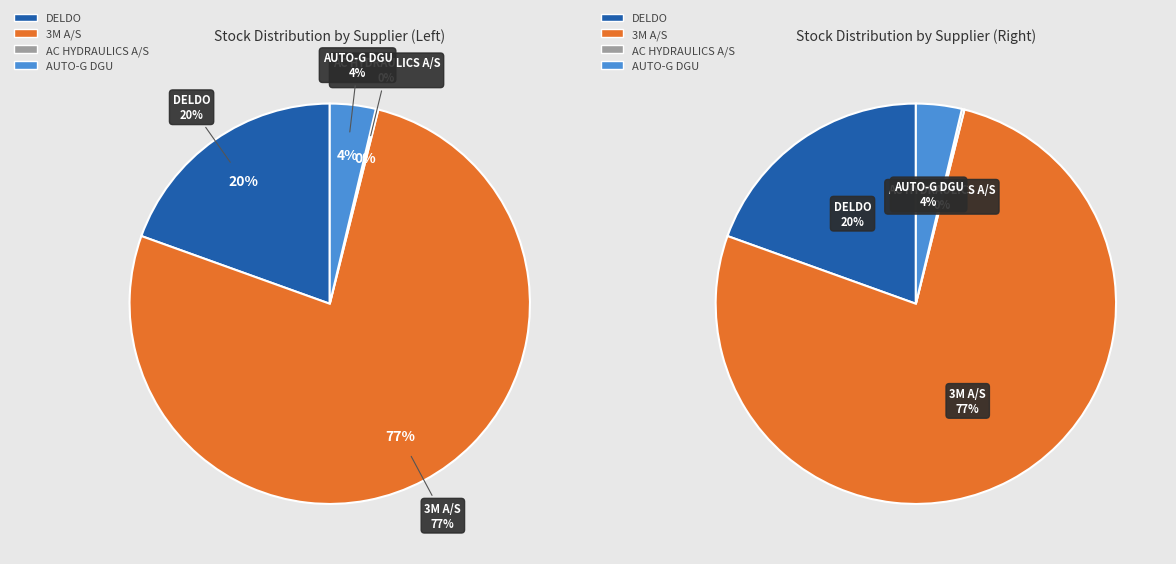

Is 1 the majority of the pie?

No